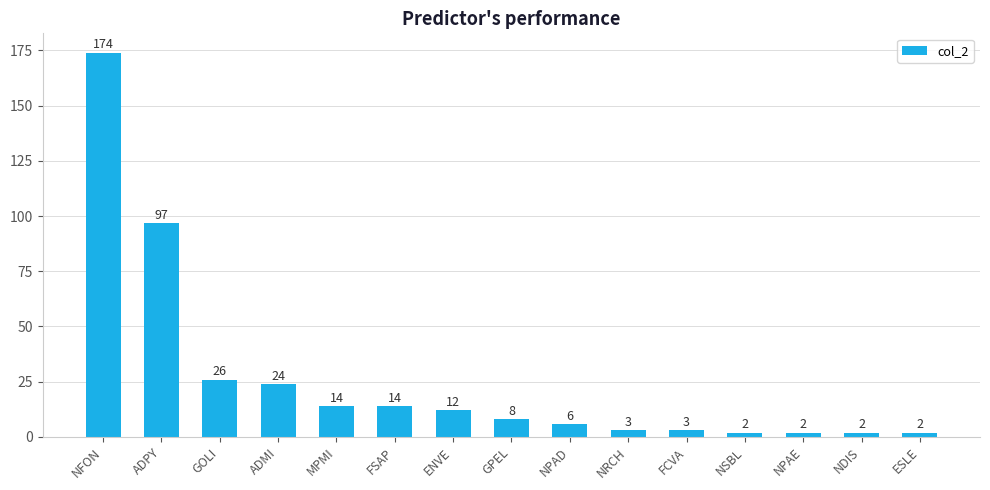

What is the difference between the values at ADPY and NPAE?

95